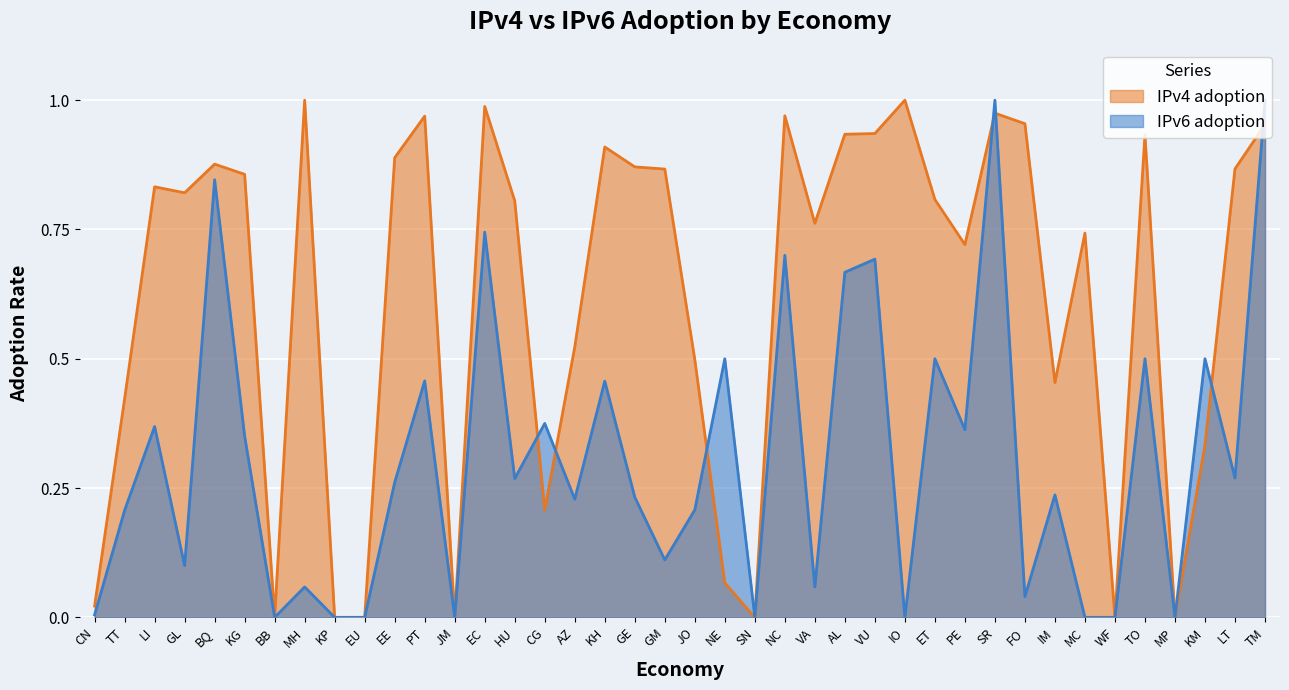

How many times do IPv4 adoption and IPv6 adoption cross each other?

7